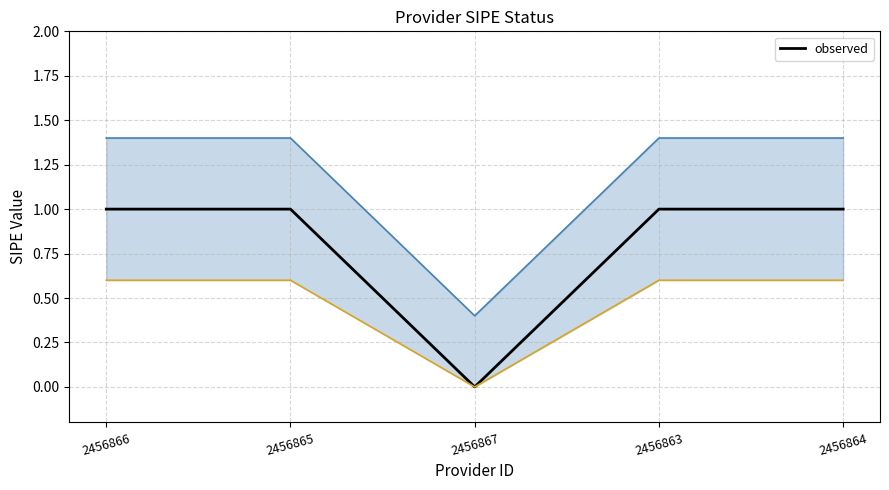

What position from the left is 2456863?

4